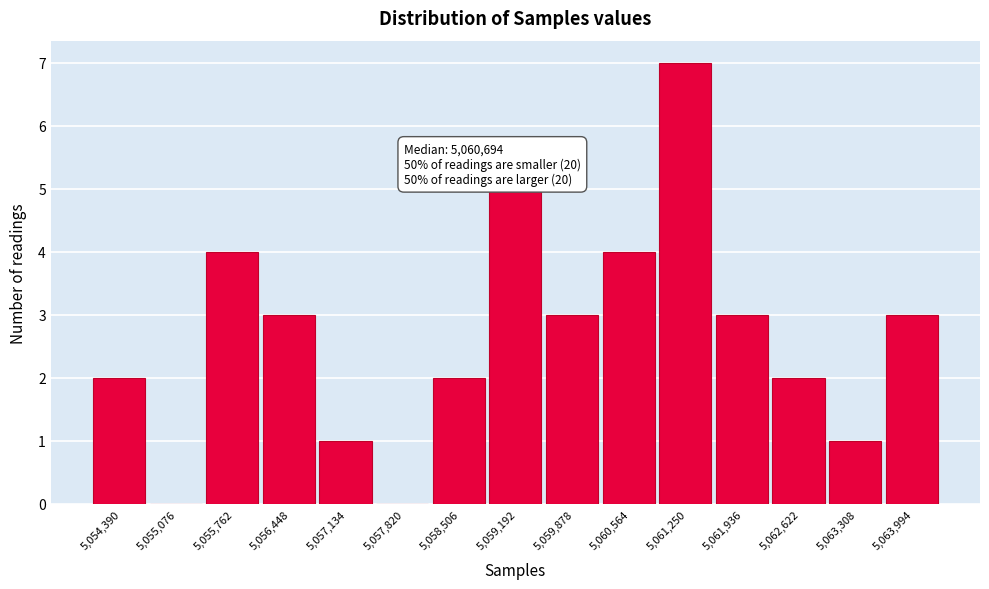

Reading left to right, transcribe all the data shown in this chart.

5,054,390=2	5,055,076=0	5,055,762=4	5,056,448=3	5,057,134=1	5,057,820=0	5,058,506=2	5,059,192=5	5,059,878=3	5,060,564=4	5,061,250=7	5,061,936=3	5,062,622=2	5,063,308=1	5,063,994=3